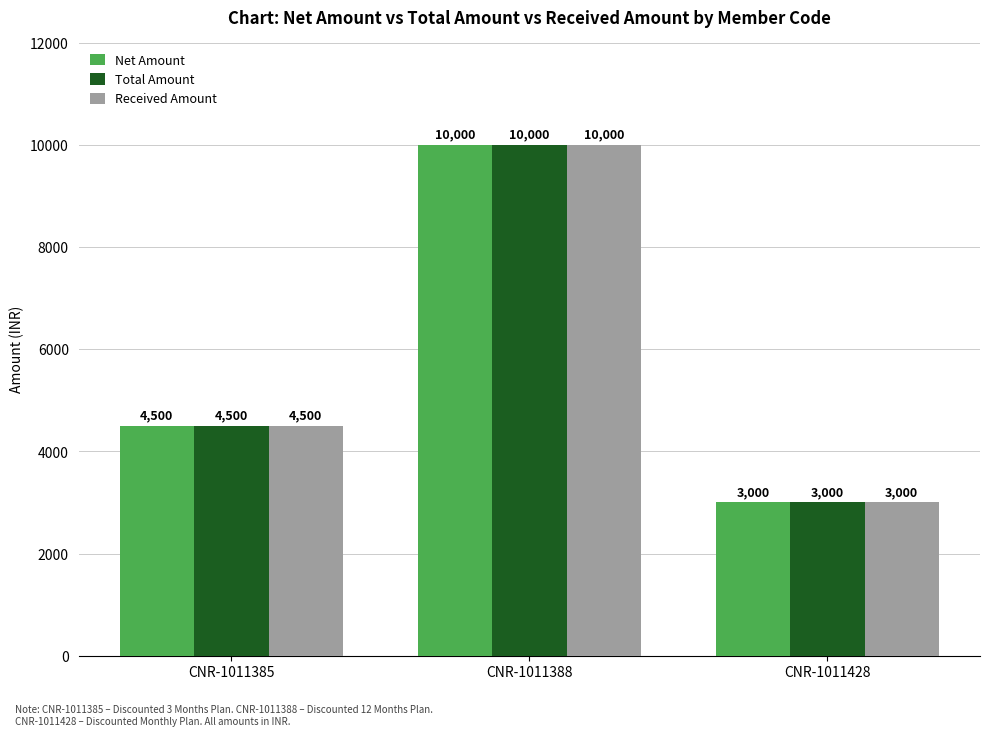

Does the chart contain any negative values?

No